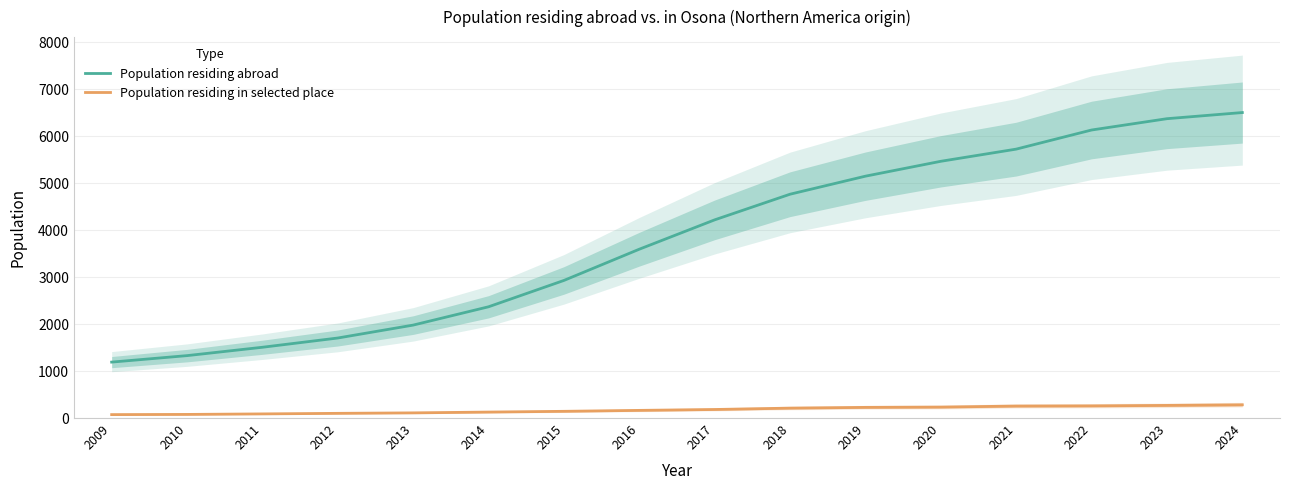

True or false: Population residing in selected place has more than 0 points higher than both neighbors.

False